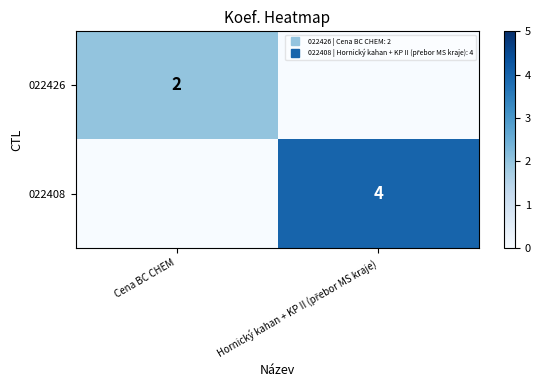

Which series has the largest total across all categories?

022408